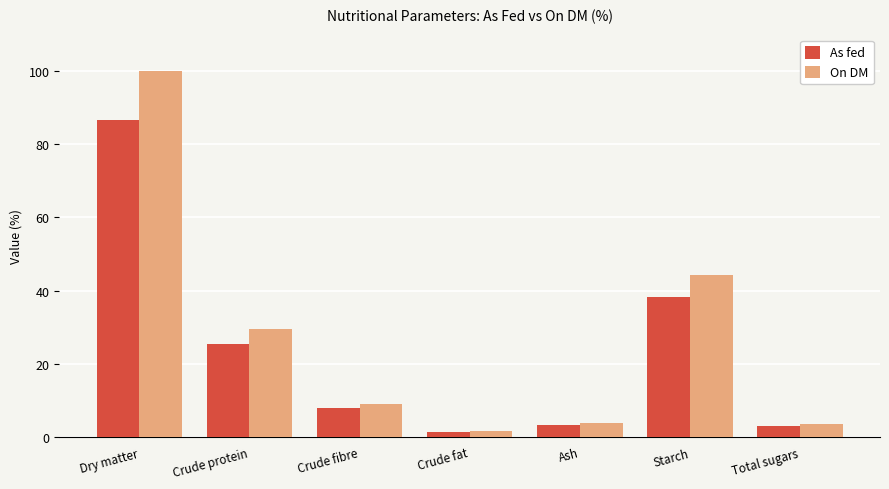

What is the difference between the highest and lowest values at Starch?

5.9